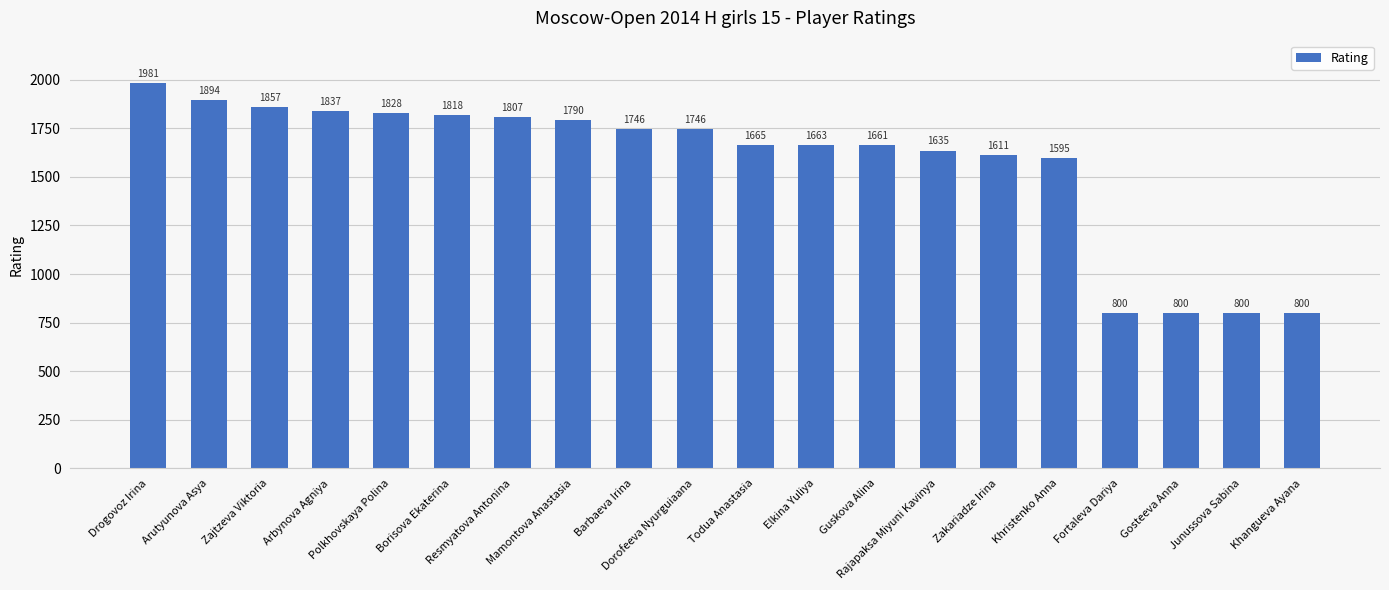

What is the value of the 1st bar from the left?

1981